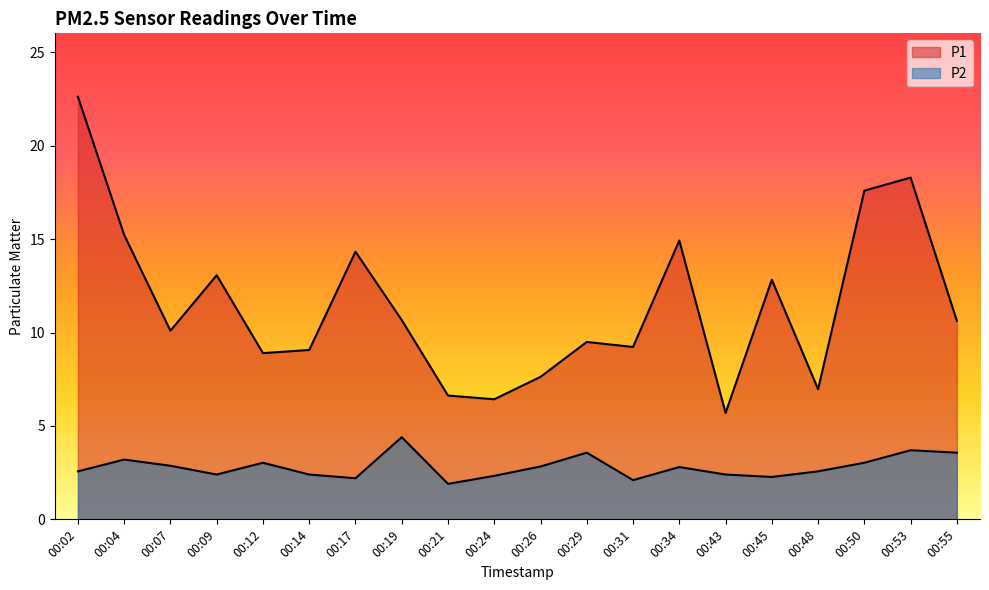

At how many categories does at least one series exceed 9?

14